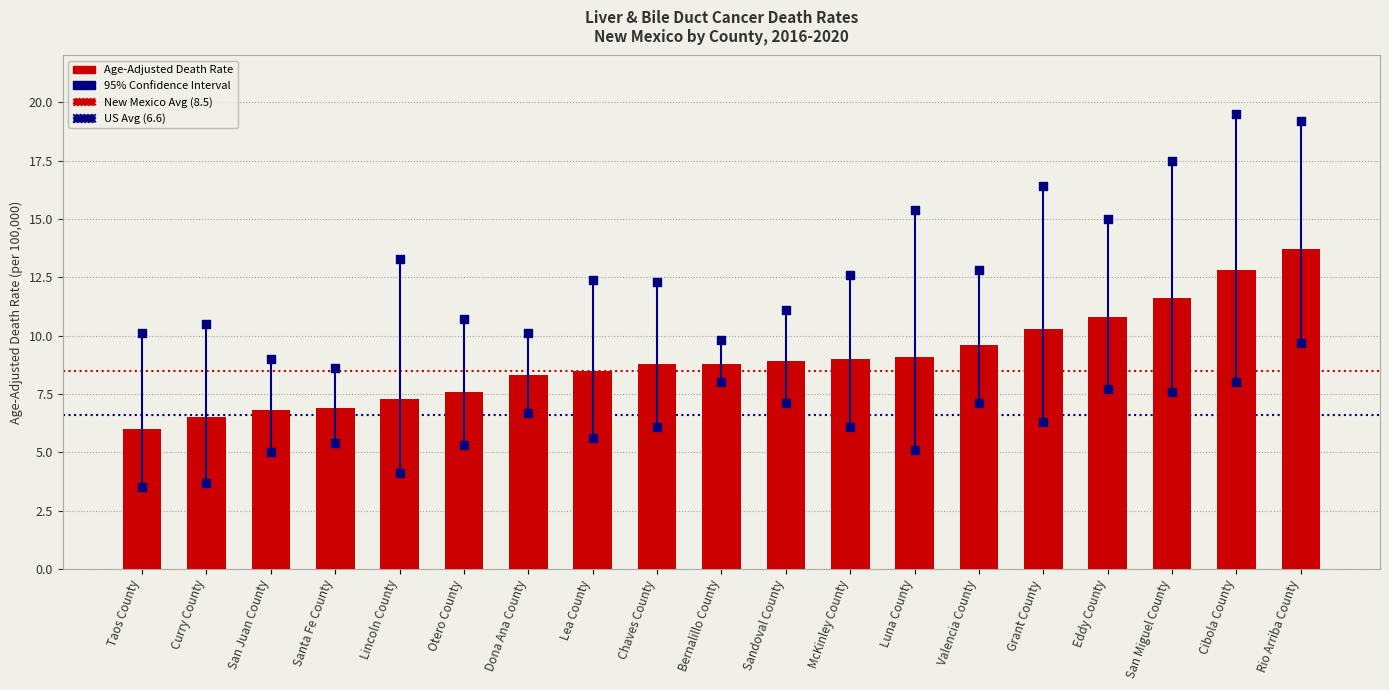

At which category is the sum across all series the highest?

Rio Arriba County